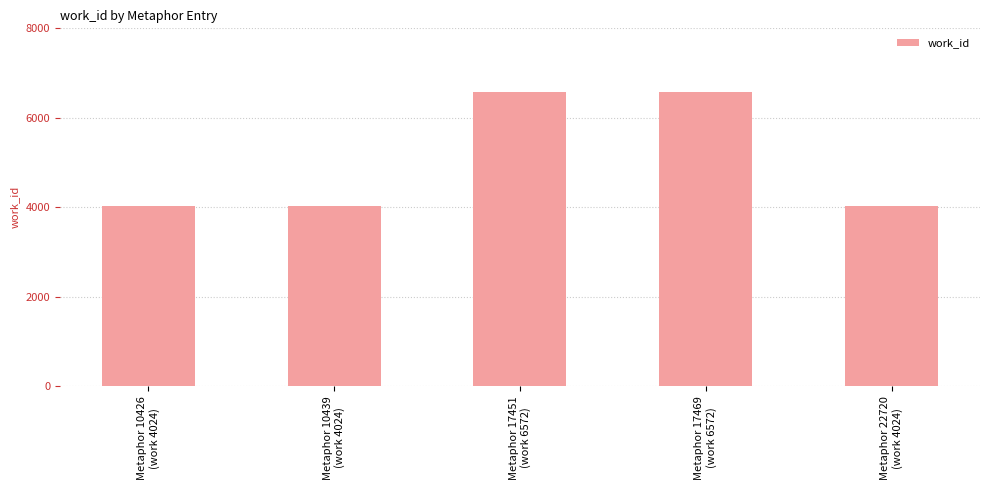

Reading left to right, extract all data points from this chart.

Metaphor 10426
(work 4024)=4024	Metaphor 10439
(work 4024)=4024	Metaphor 17451
(work 6572)=6572	Metaphor 17469
(work 6572)=6572	Metaphor 22720
(work 4024)=4024